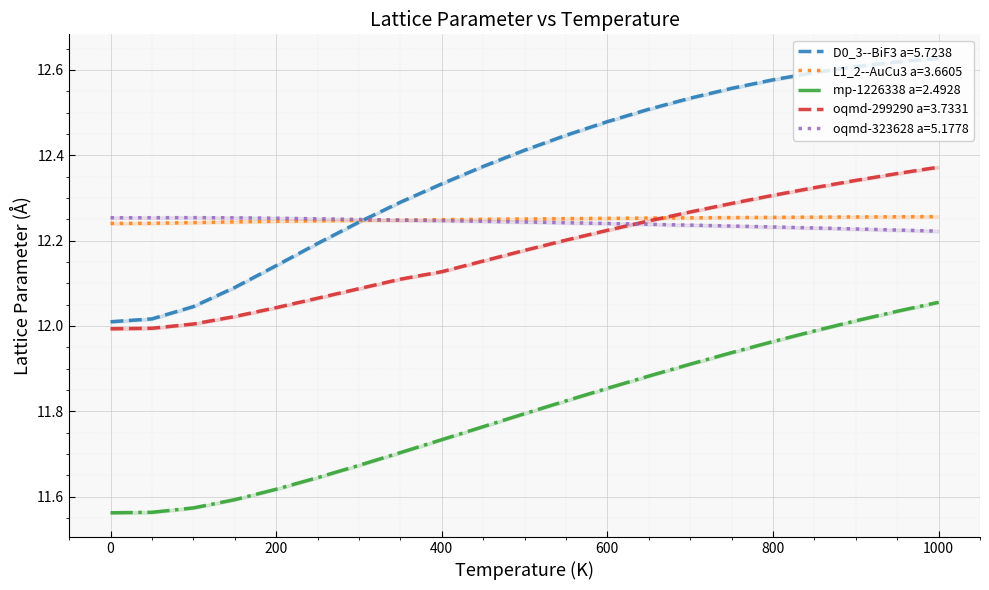

At which category is the sum across all series the highest?

1000.0